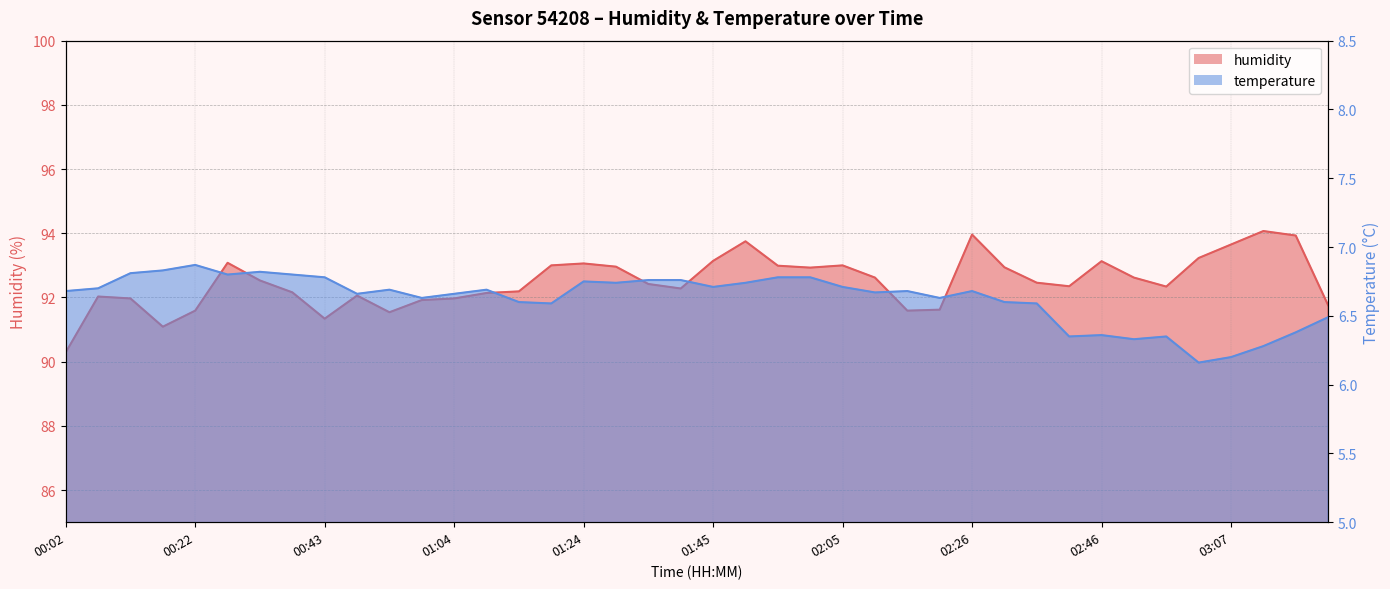

What is the label of the 33rd point from the left?

02:46